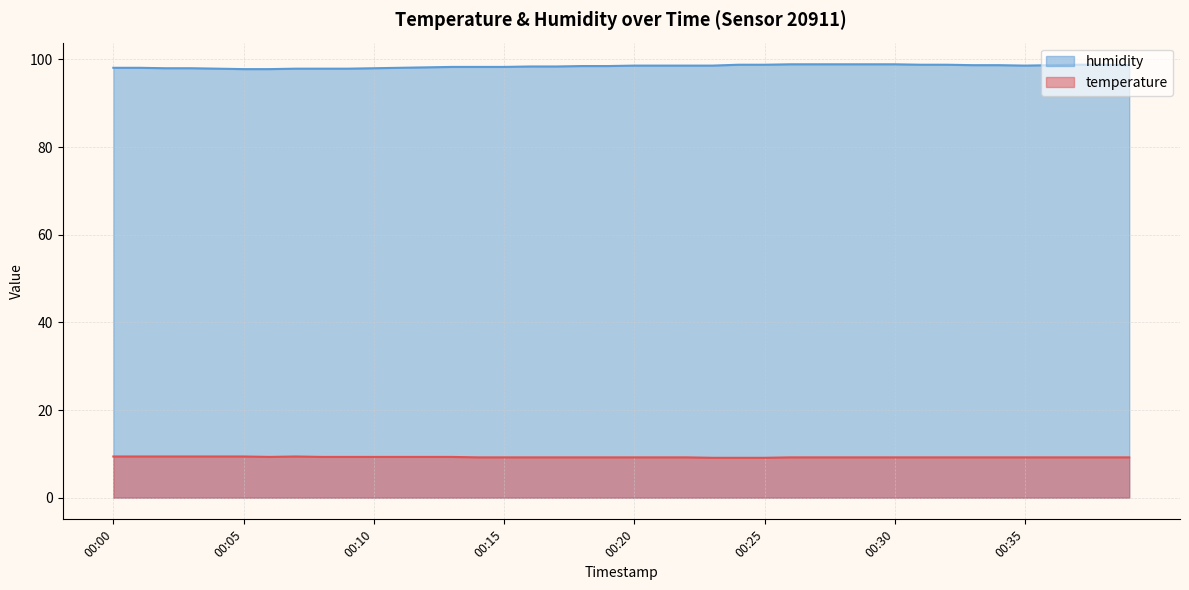

Which has a higher value, 00:12 or 00:14?

00:12